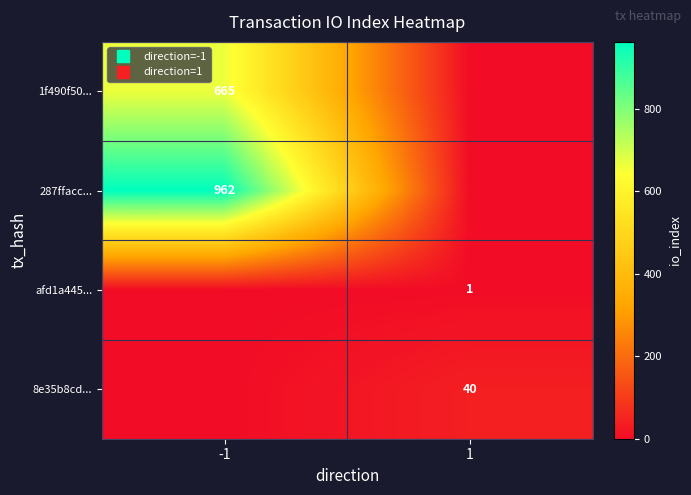

What is the sum of the 1f490f50... values at -1 and 1?

665